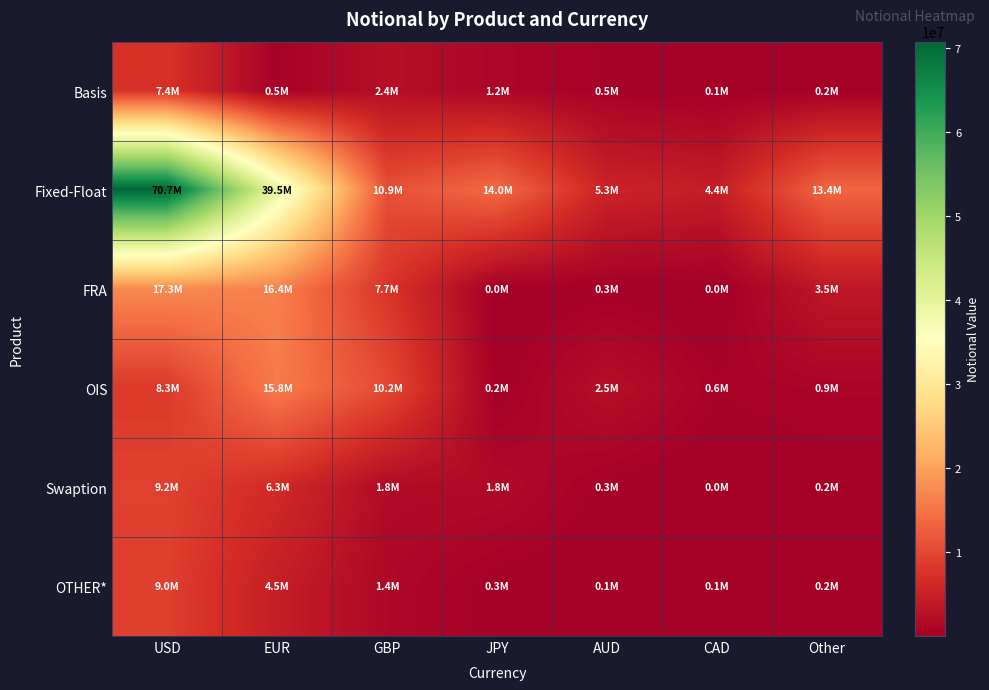

Rank the series at Other from lowest to highest value.

OTHER*, Swaption, Basis, OIS, FRA, Fixed-Float